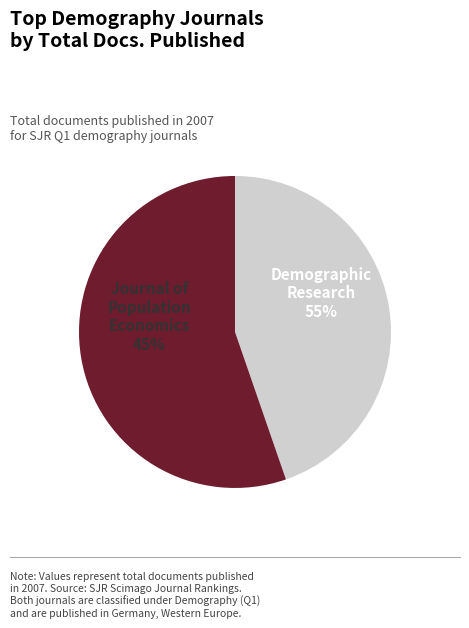

True or false: Demographic Research accounts for 55% of the total.

True